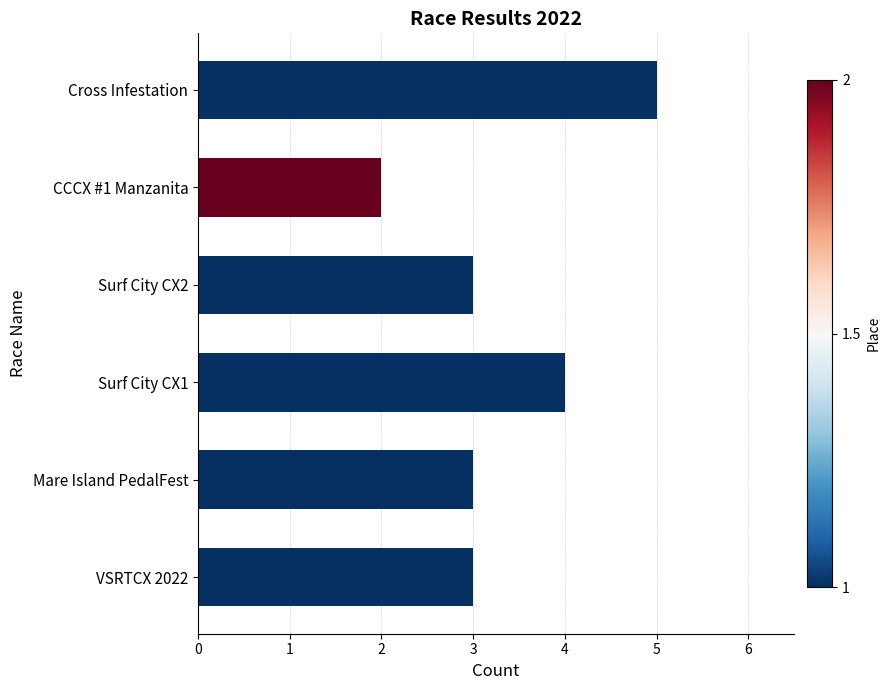

What is the sum of all values?

20